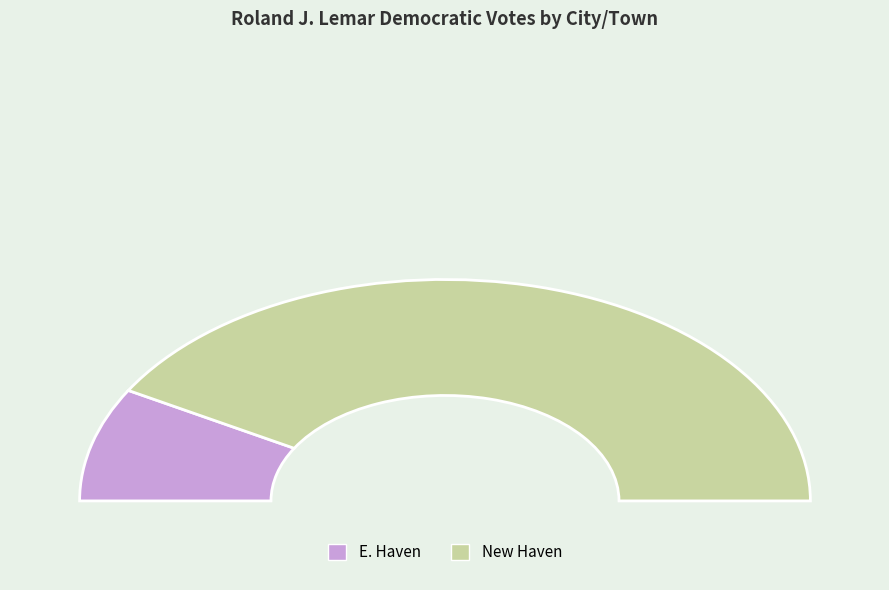

To the nearest percent, what is the average slice percentage?

50%